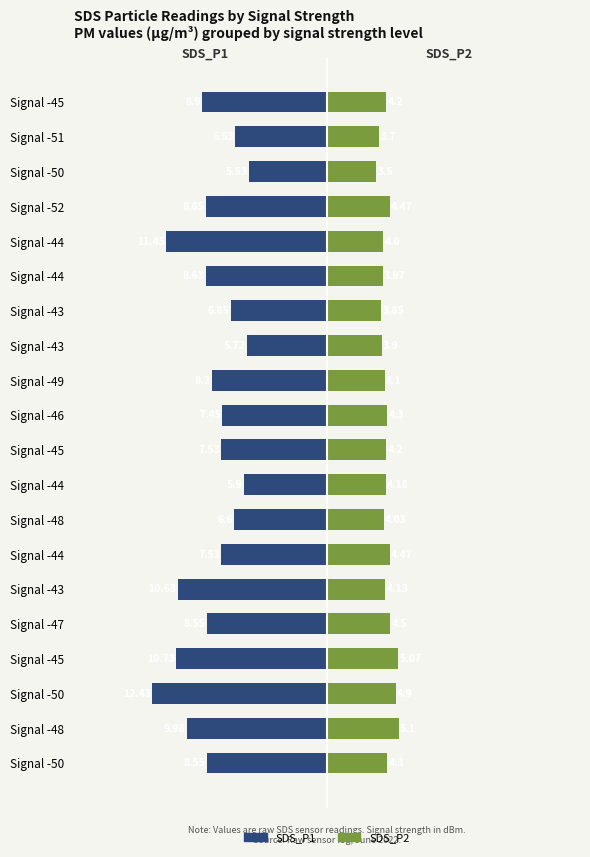

What is the average value of the SDS_P1 series?

-8.3